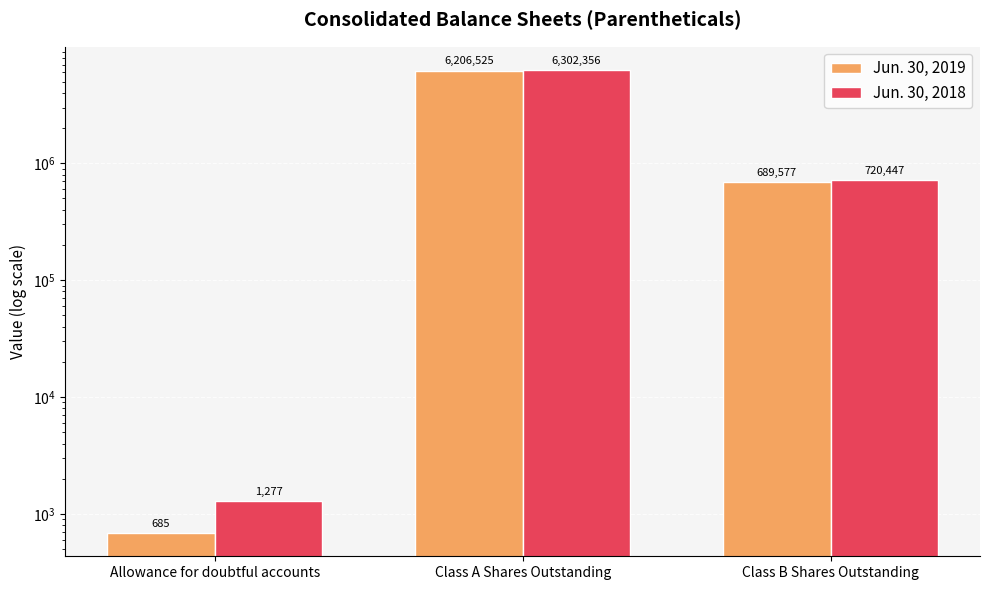

What is the sum of the Jun. 30, 2018 values at Class B Shares Outstanding and Allowance for doubtful accounts?

721724